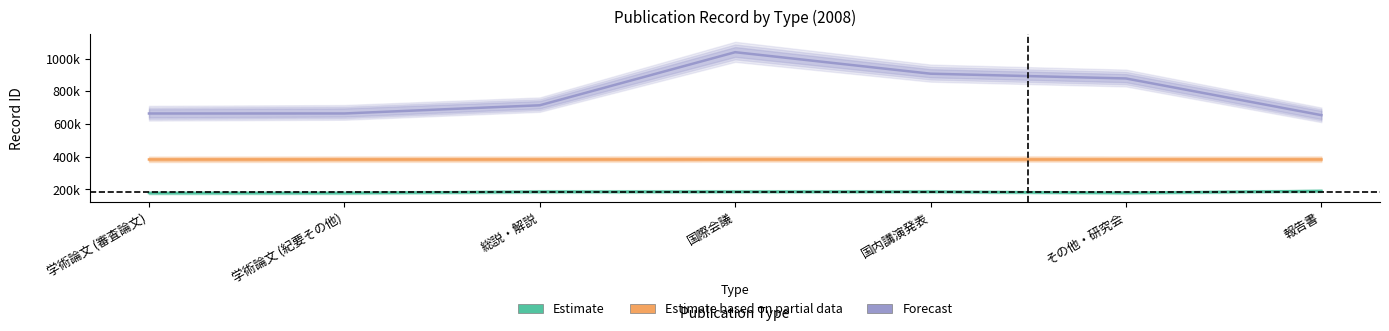

Which label corresponds to the largest value in the chart?

国際会議